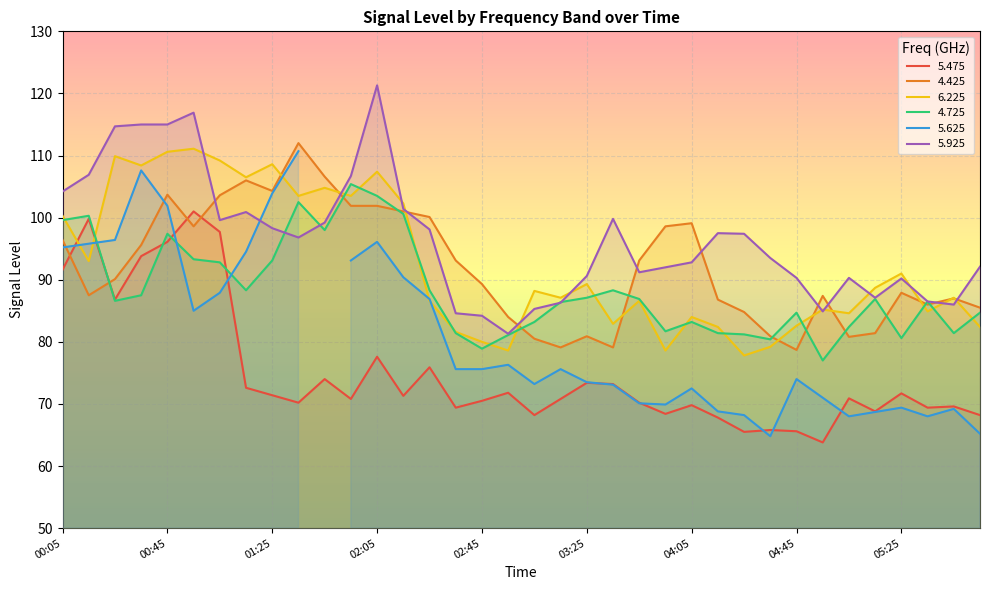

The 4.425 series shows 78.7 at 04:45. True or false?

True